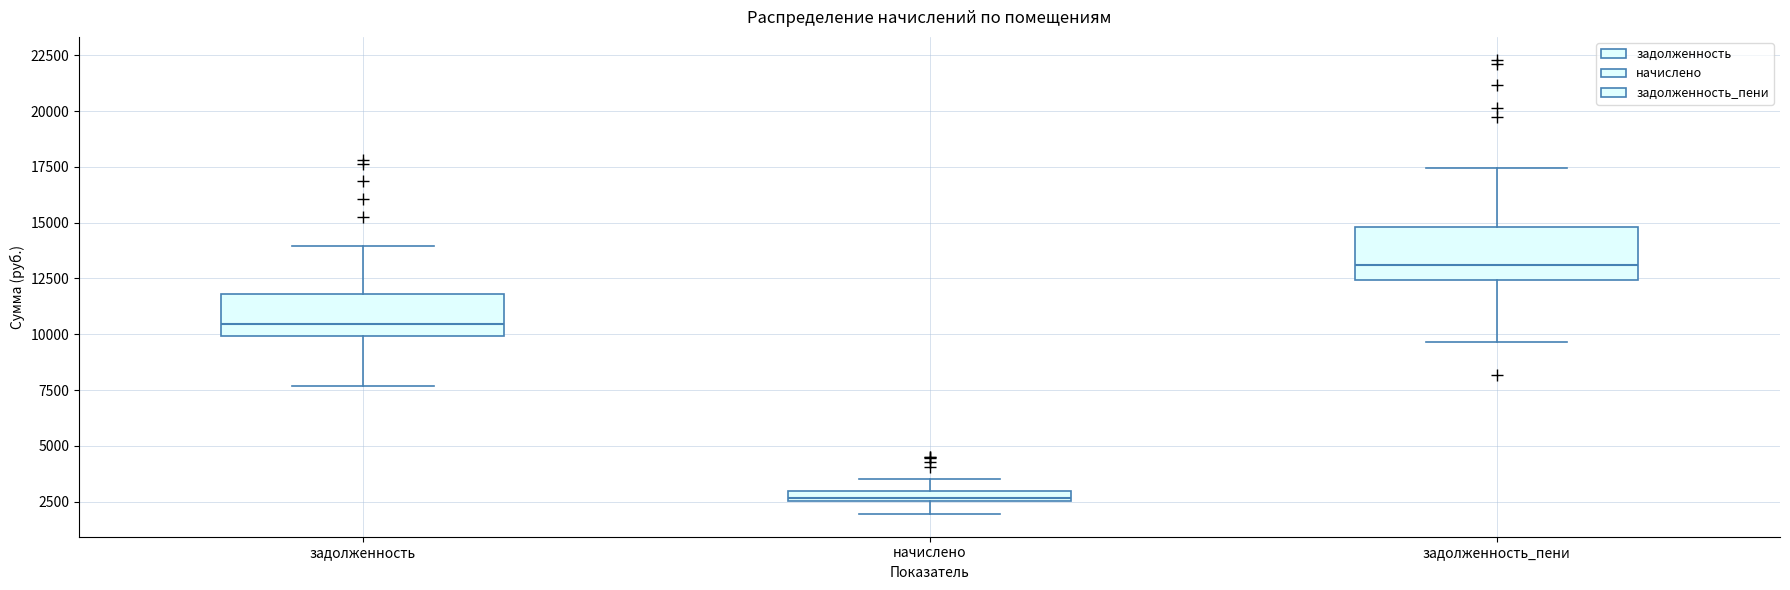

Where is the upper edge of the box for задолженность on the y-axis? The values are not printed on the chart, so give them approximately, as read against the axis.

12000